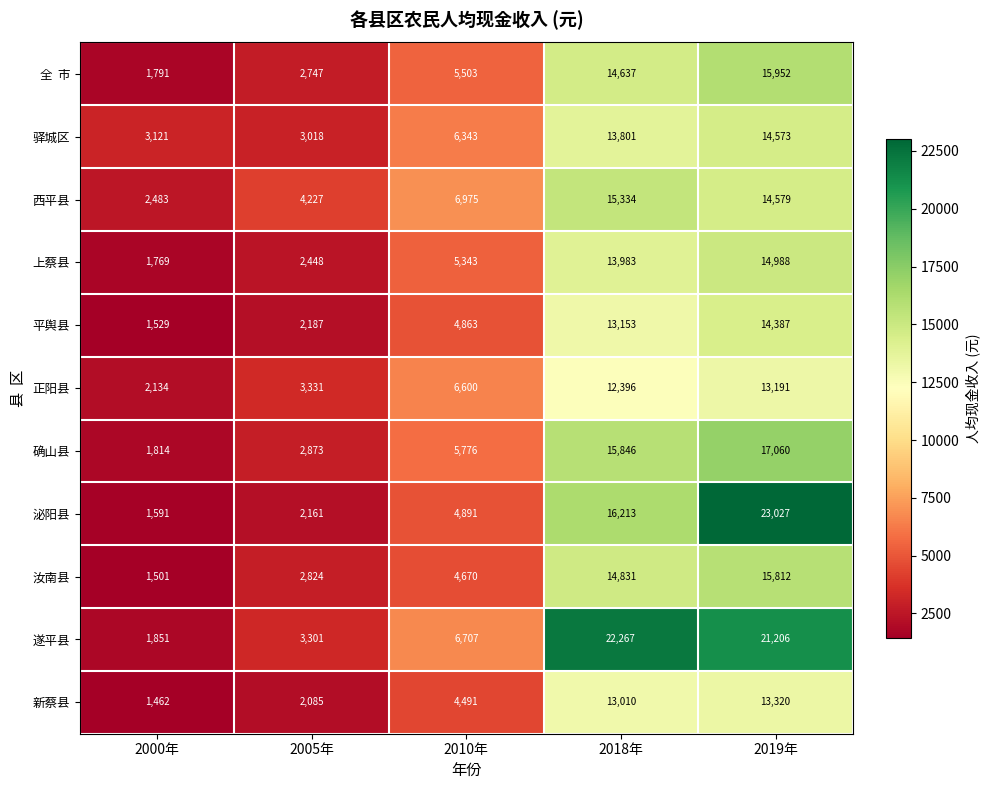

Read the 新蔡县 value at 2019年.

13320